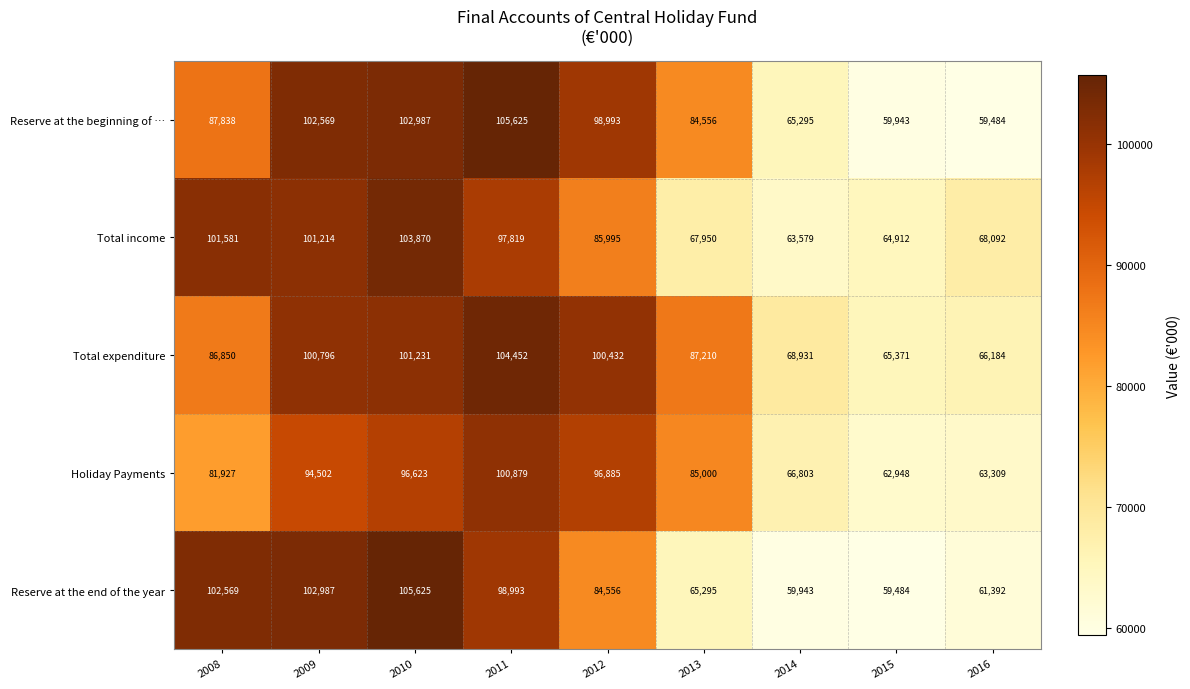

Is it true that Reserve at the end of the year equals 112354 at 2012?

False